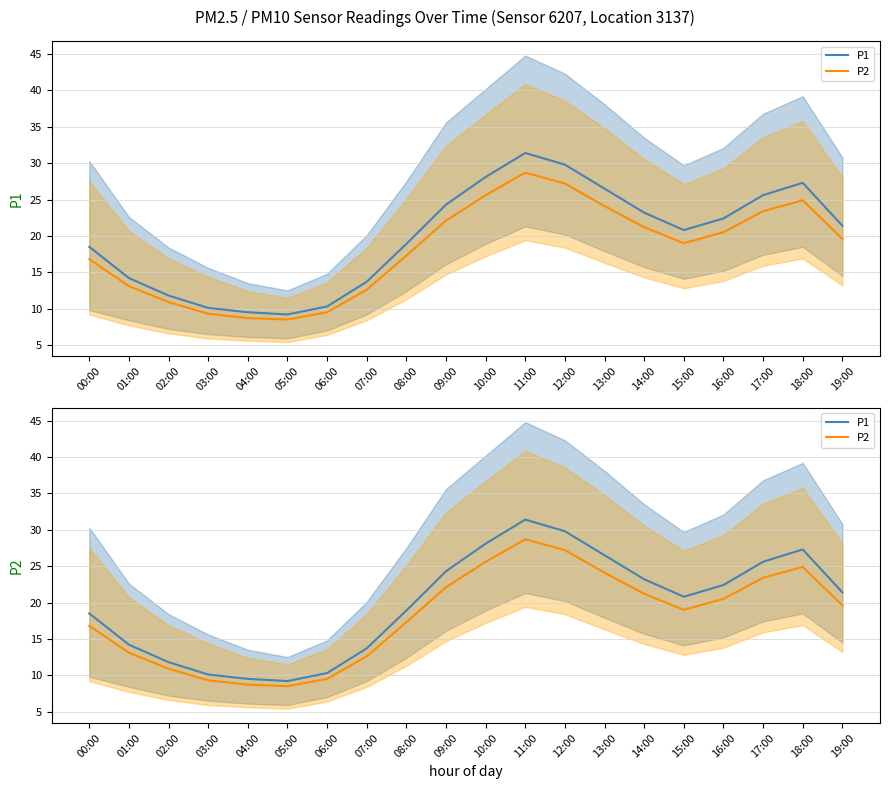

Rank the categories by P1 value from highest to lowest.

11:00, 12:00, 10:00, 18:00, 13:00, 17:00, 09:00, 14:00, 16:00, 19:00, 15:00, 08:00, 00:00, 01:00, 07:00, 02:00, 06:00, 03:00, 04:00, 05:00